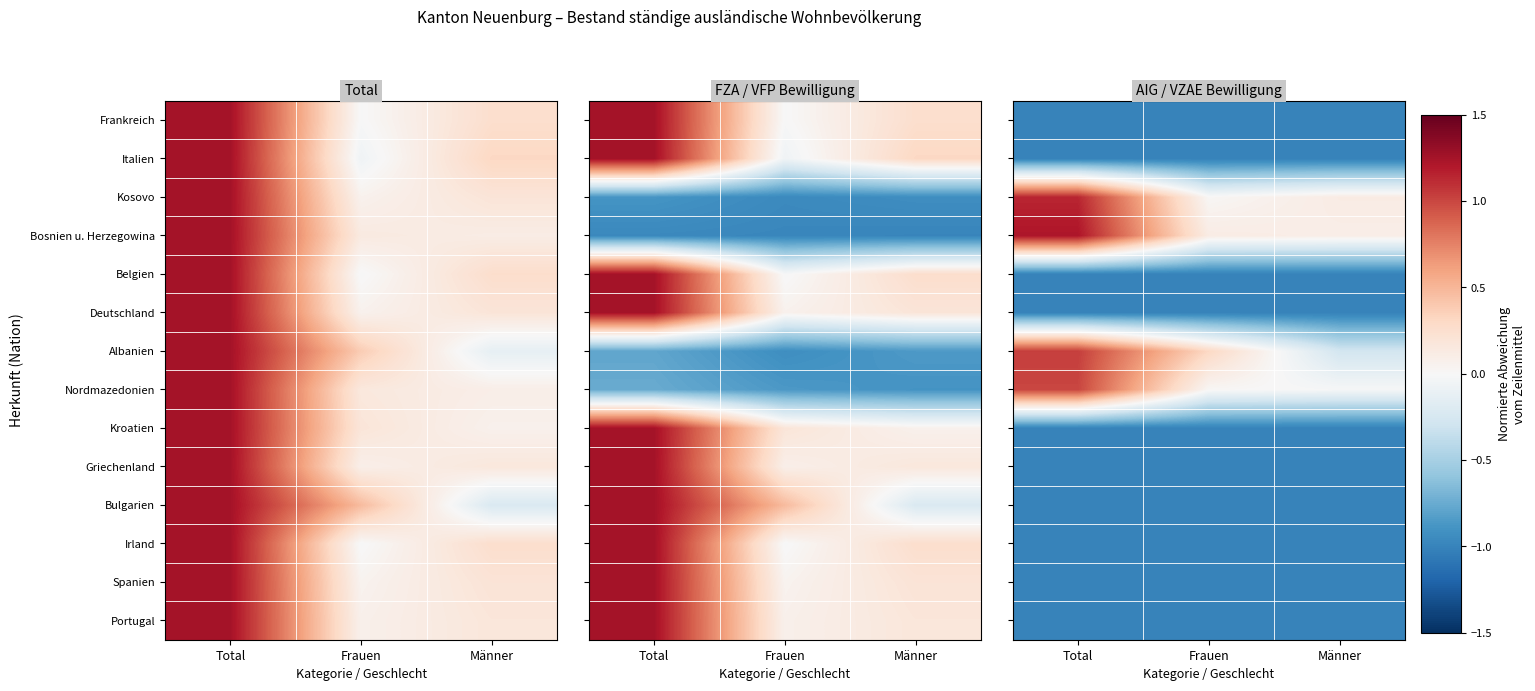

True or false: Portugal has a value of -0.7 at Total.

False